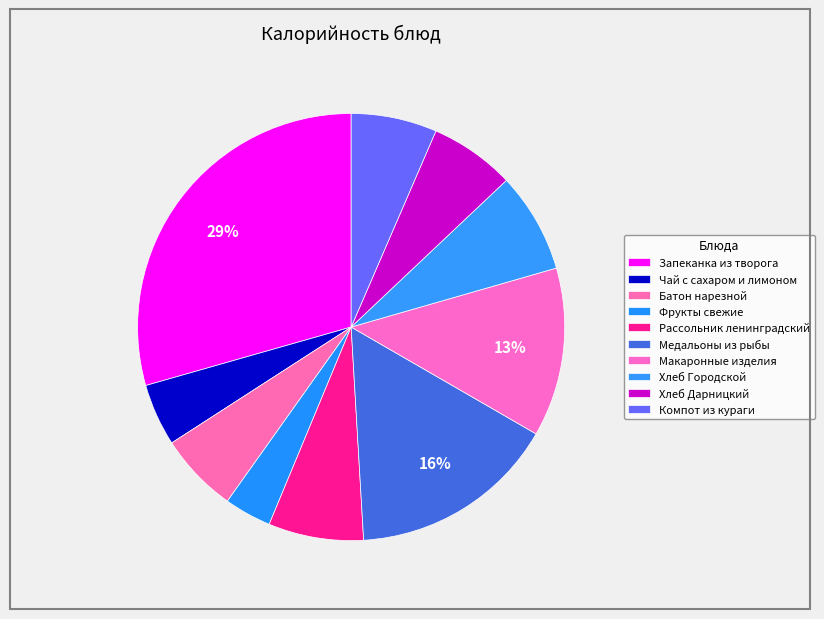

How many segments does this pie chart have?

10